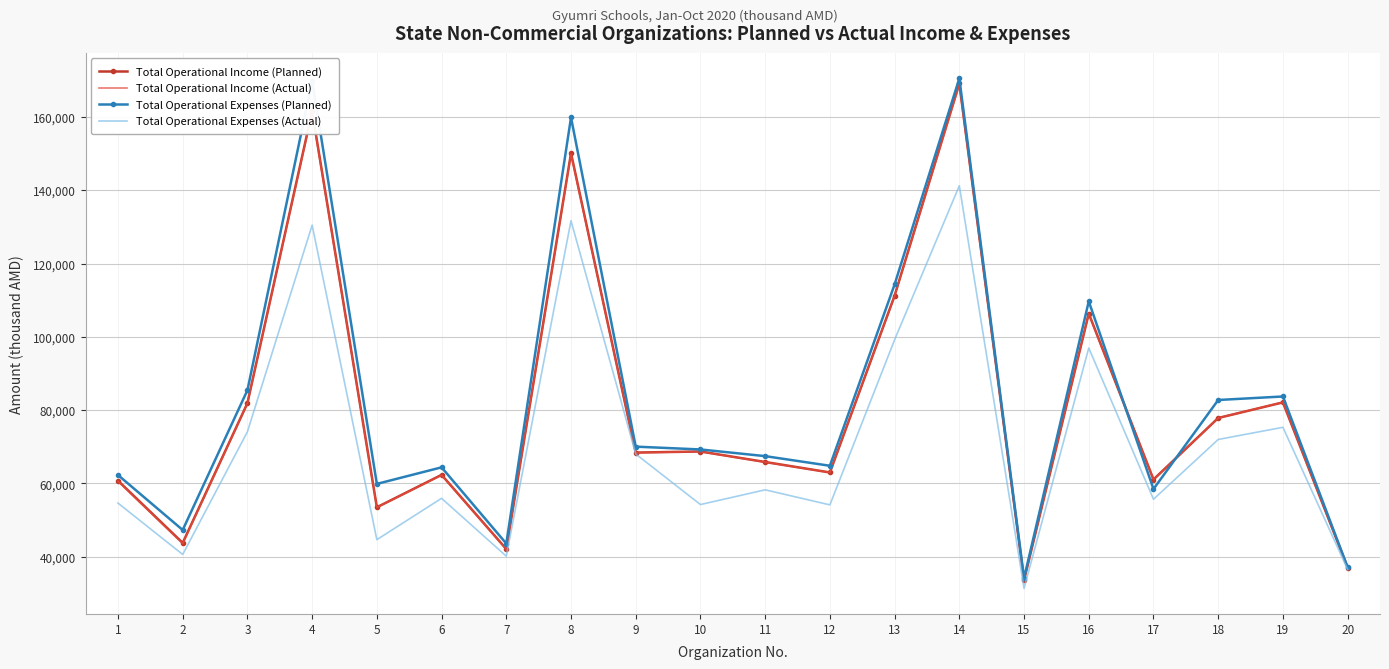

What is the minimum value shown in the chart?

31348.8